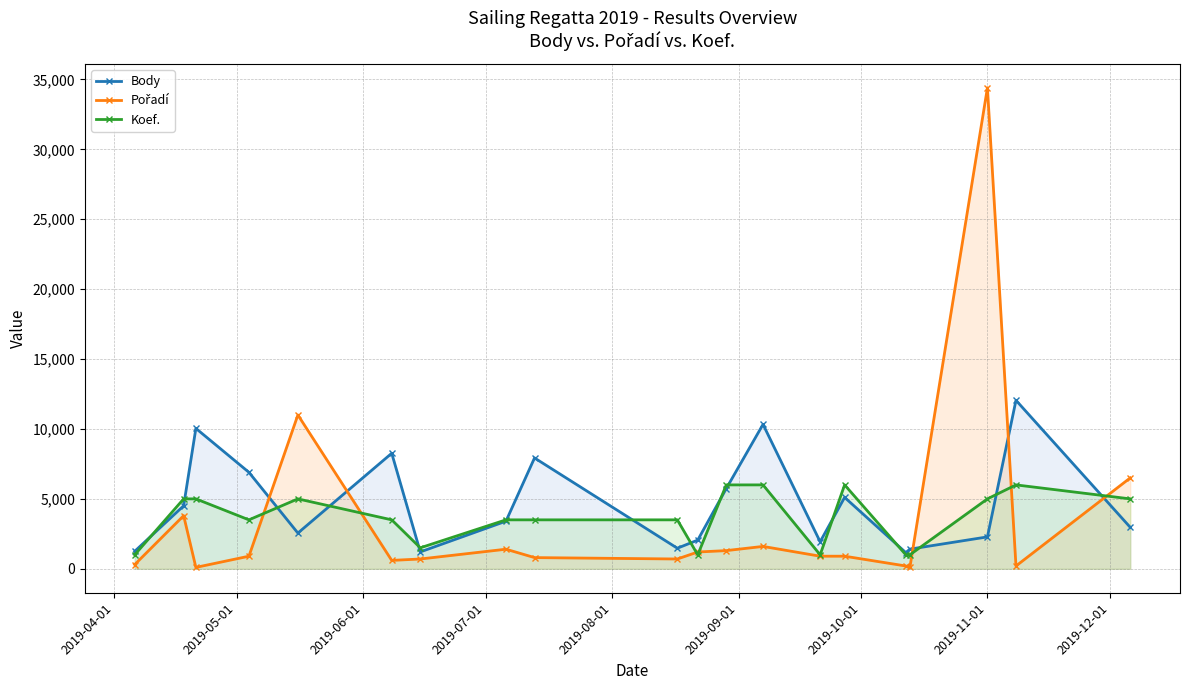

What is the maximum value for Body?

12049